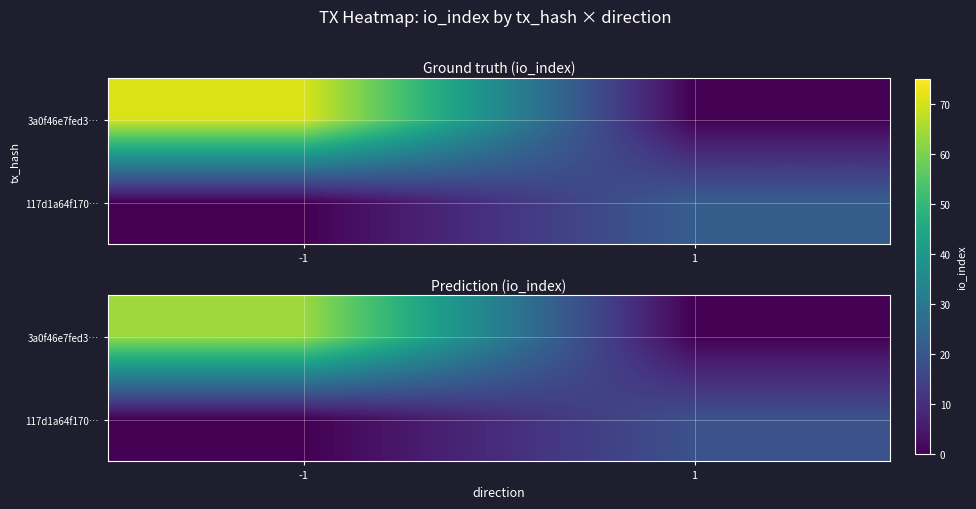

At -1, list the series in order from smallest to largest.

117d1a64f170…, 3a0f46e7fed3…